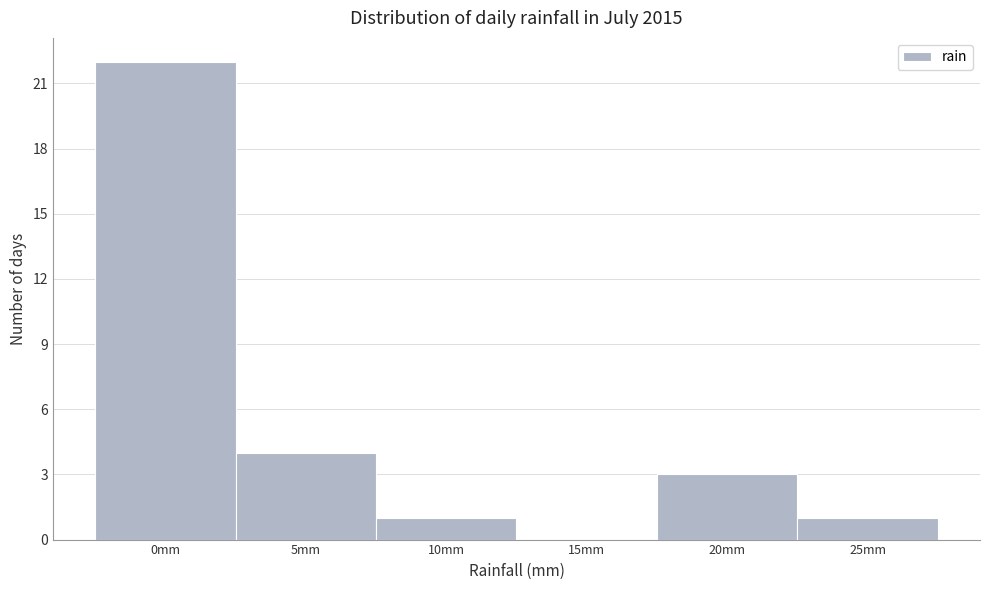

Reading left to right, extract all data points from this chart.

0mm=22	5mm=4	10mm=1	15mm=0	20mm=3	25mm=1